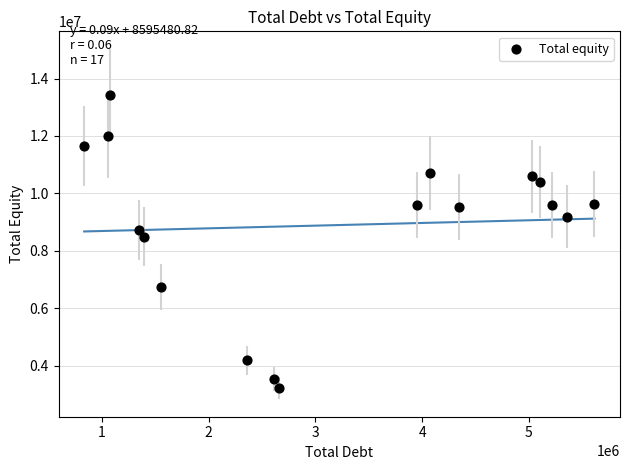

What Y value in the scatter plot is closest to 8319450?

8493000